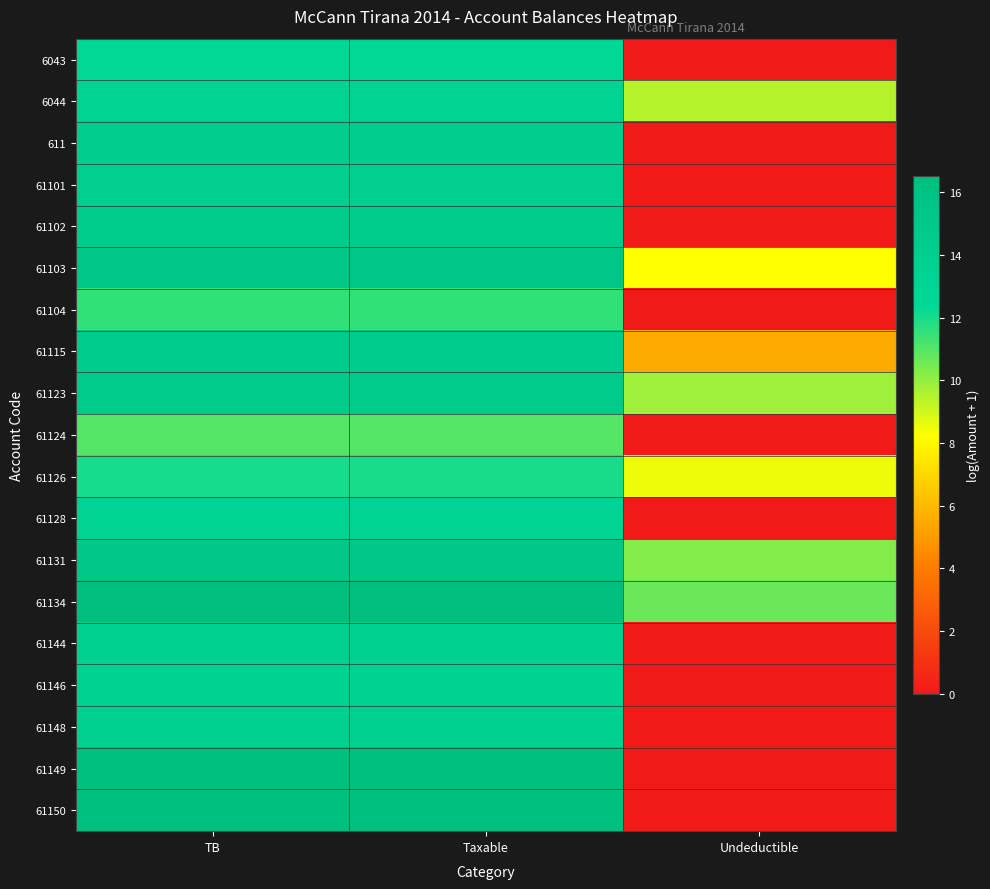

At how many categories does at least one series exceed 5?

3